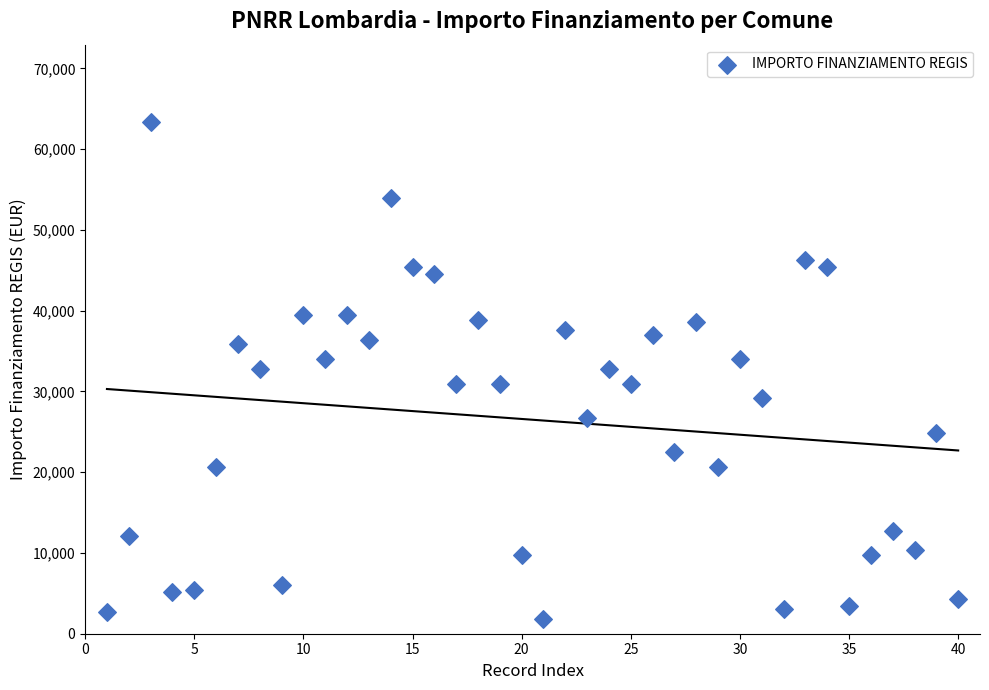

What is the range of Y values (max minus min)?

61597